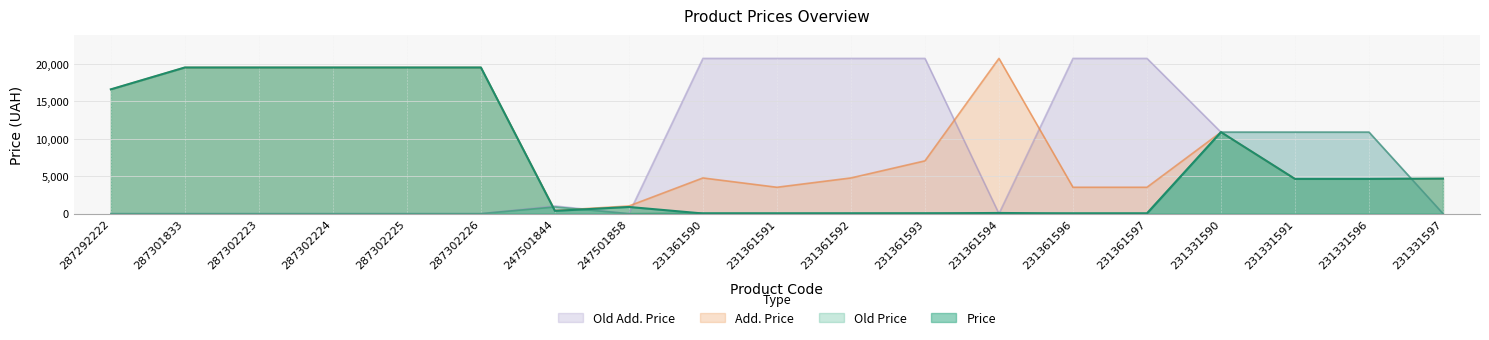

Which series has the largest total across all categories?

Add. Price